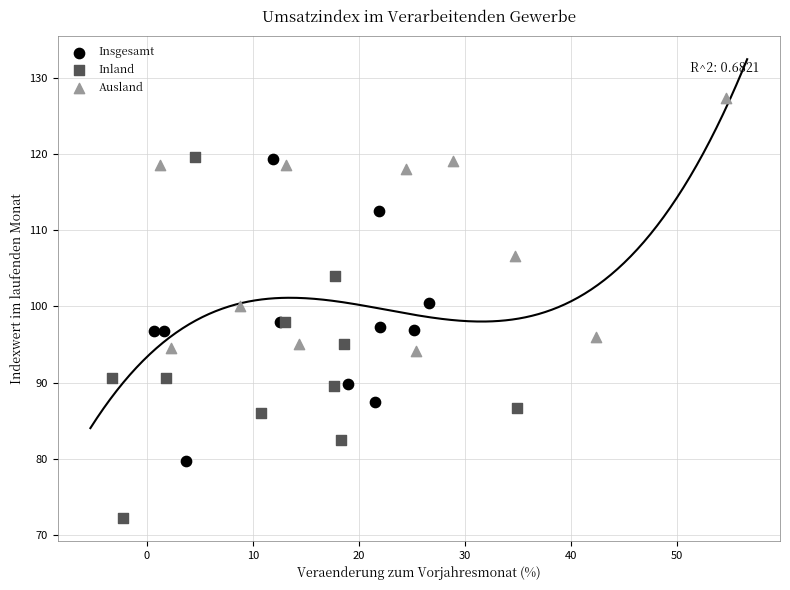

Which series has the largest Y range (max minus min)?

Inland